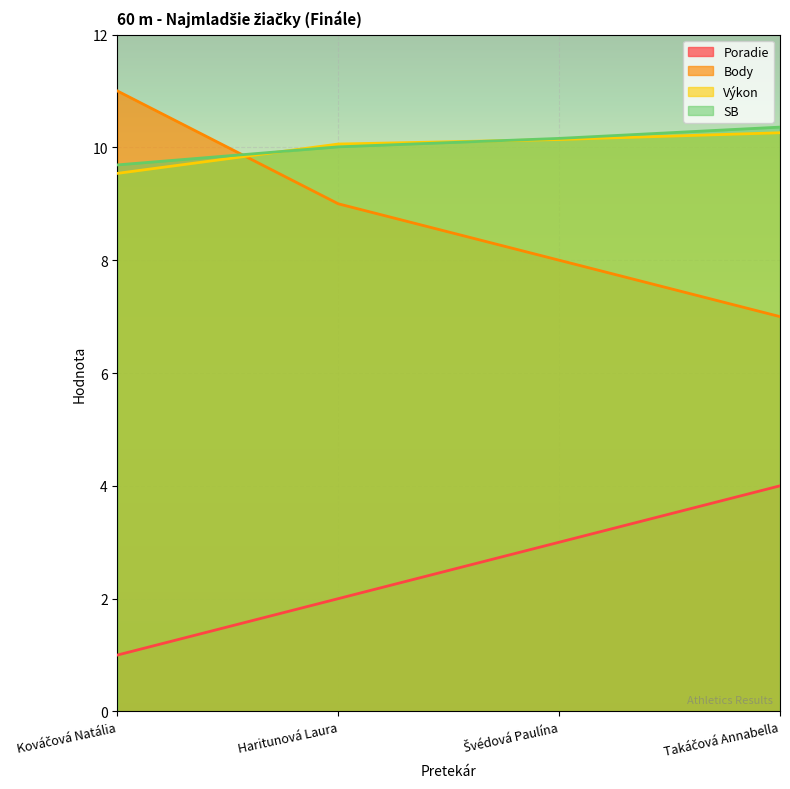

Which label corresponds to the largest value in the chart?

Kováčová Natália